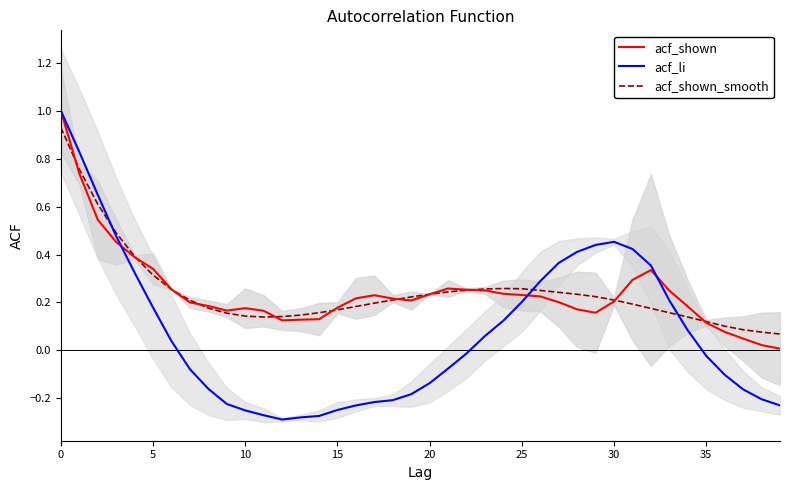

The acf_shown_smooth series shows 0.1 at 5. True or false?

False